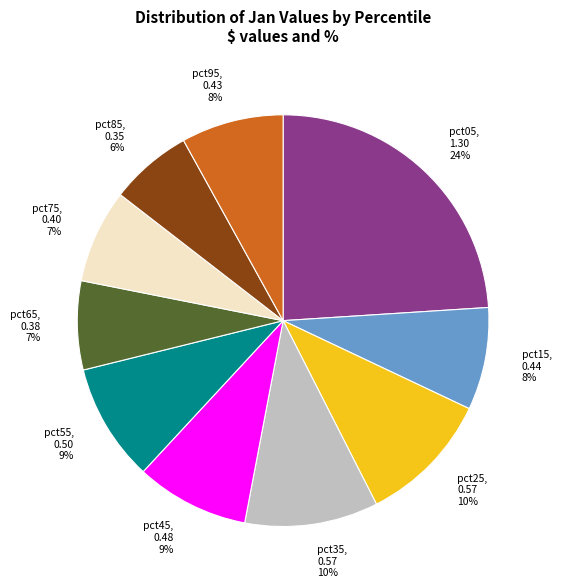

How many segments does this pie chart have?

10